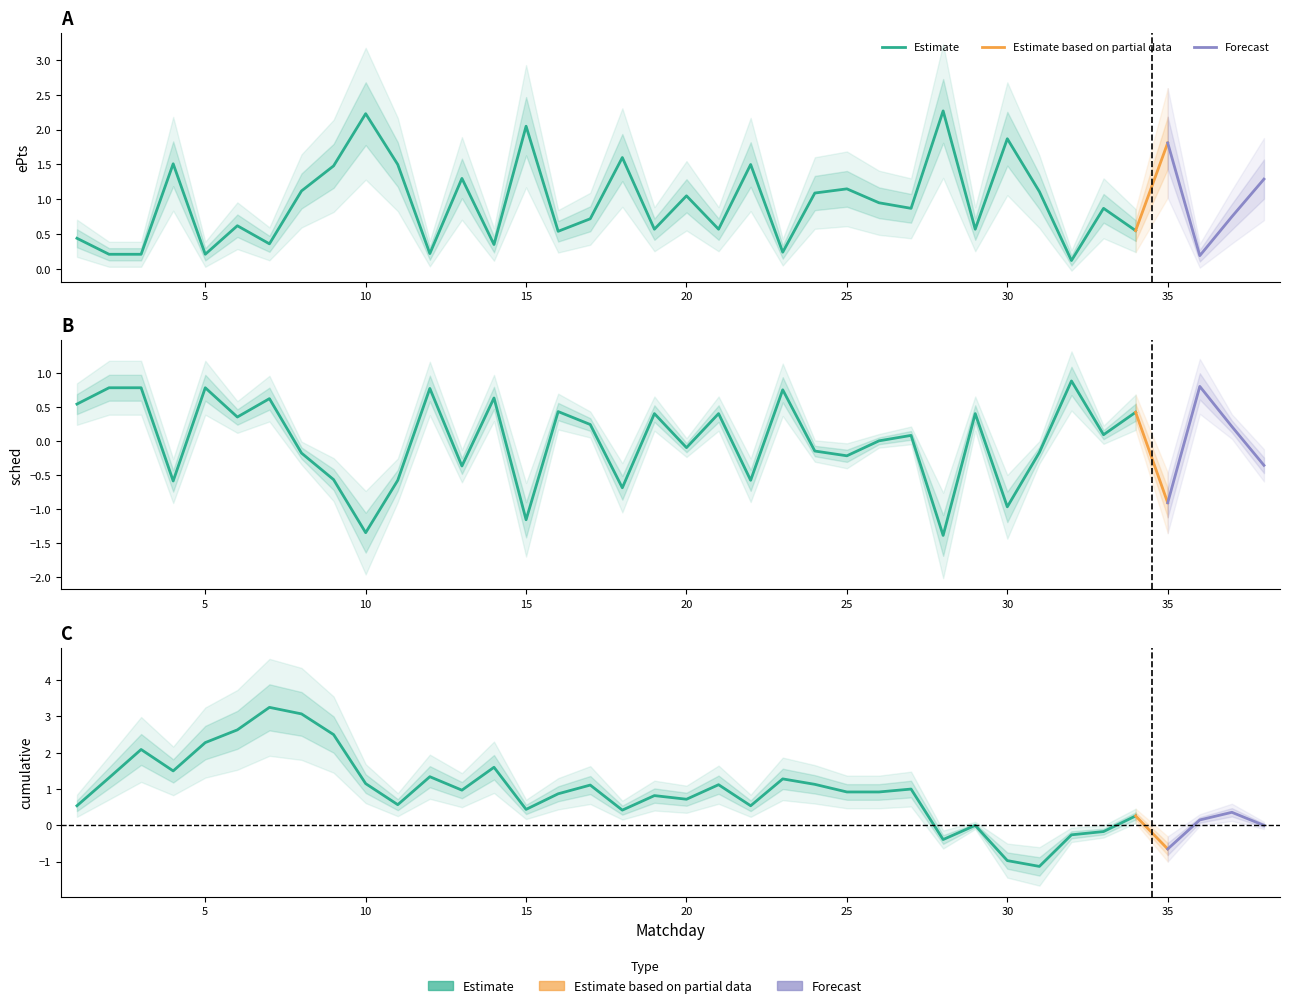

At which label does cumulative first exceed 0?

1